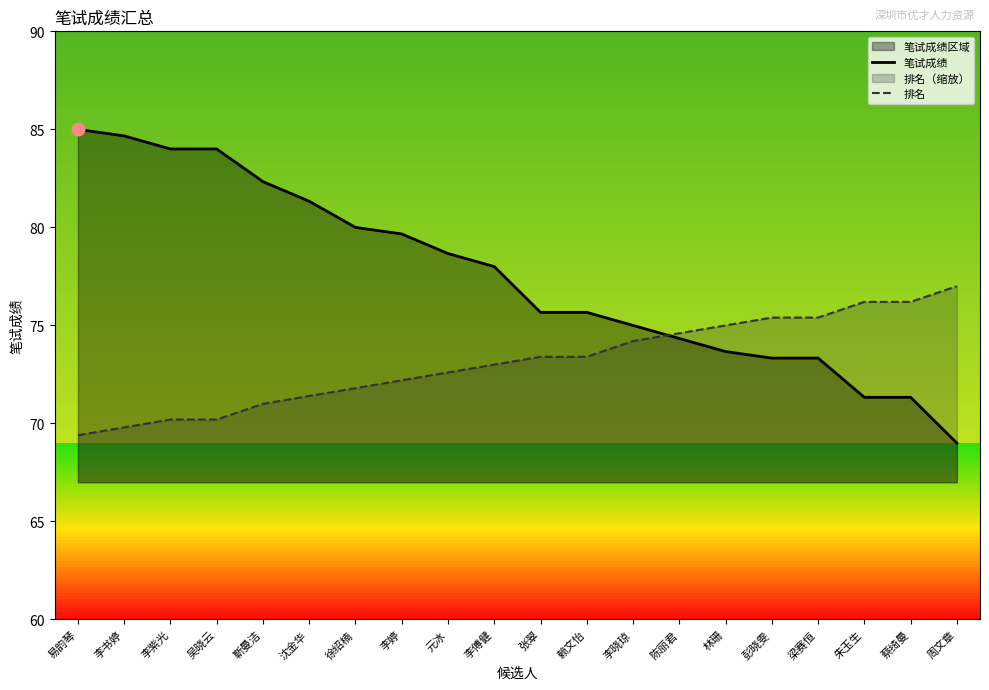

At how many categories does at least one series exceed 71?

20